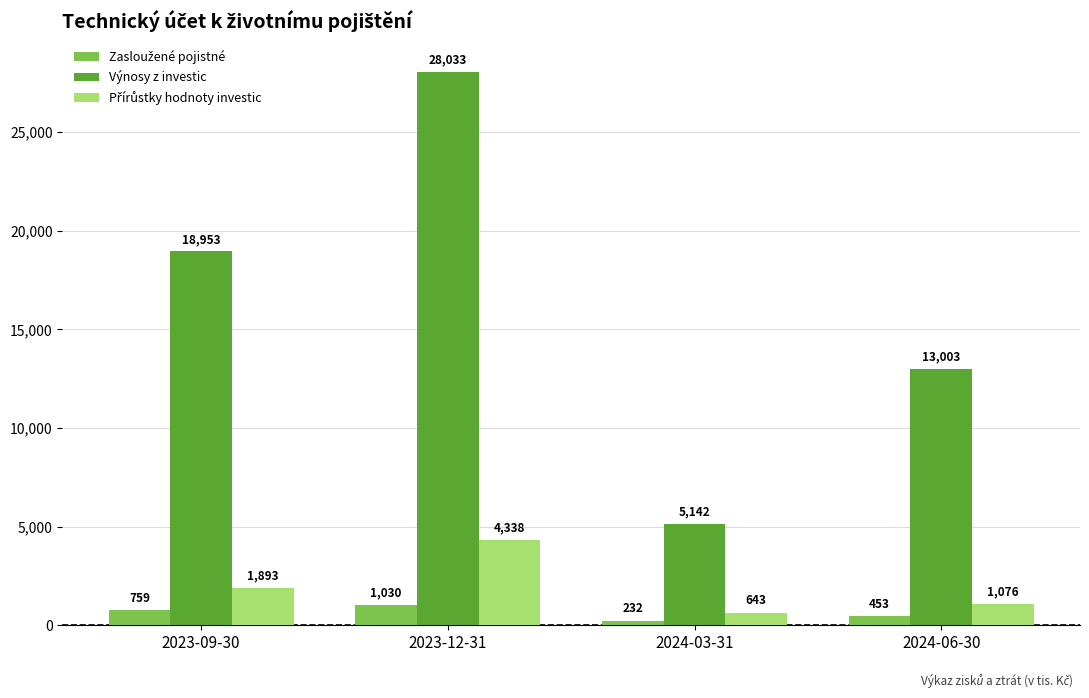

What position from the left is 2024-03-31?

3